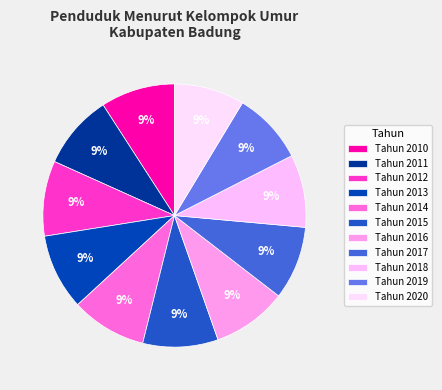

How many slices are in this pie chart?

11